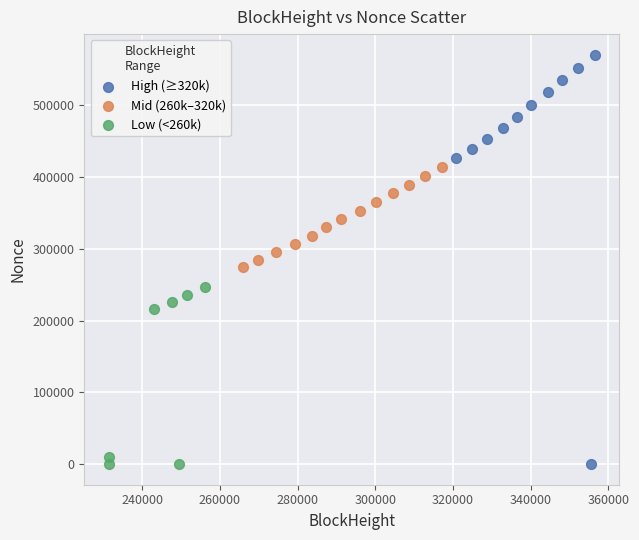

What are all the series names shown in the legend?

High (≥320k), Mid (260k–320k), Low (<260k)